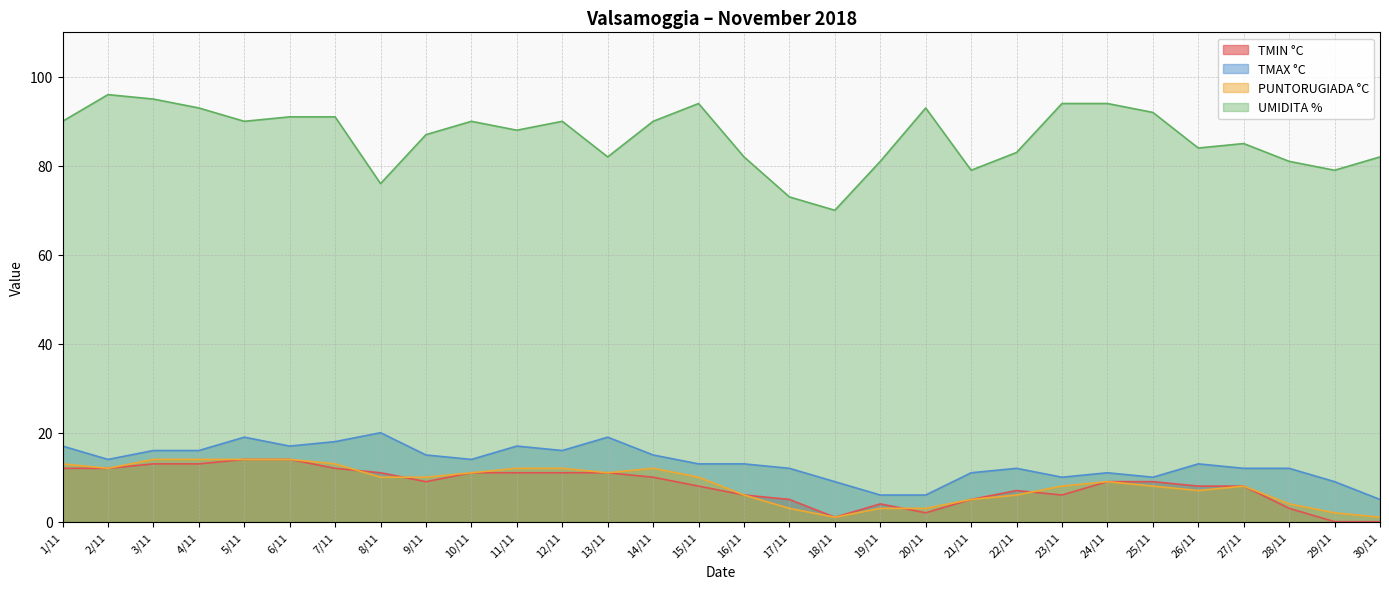

Where is the first local minimum for TMAX °C?

2/11